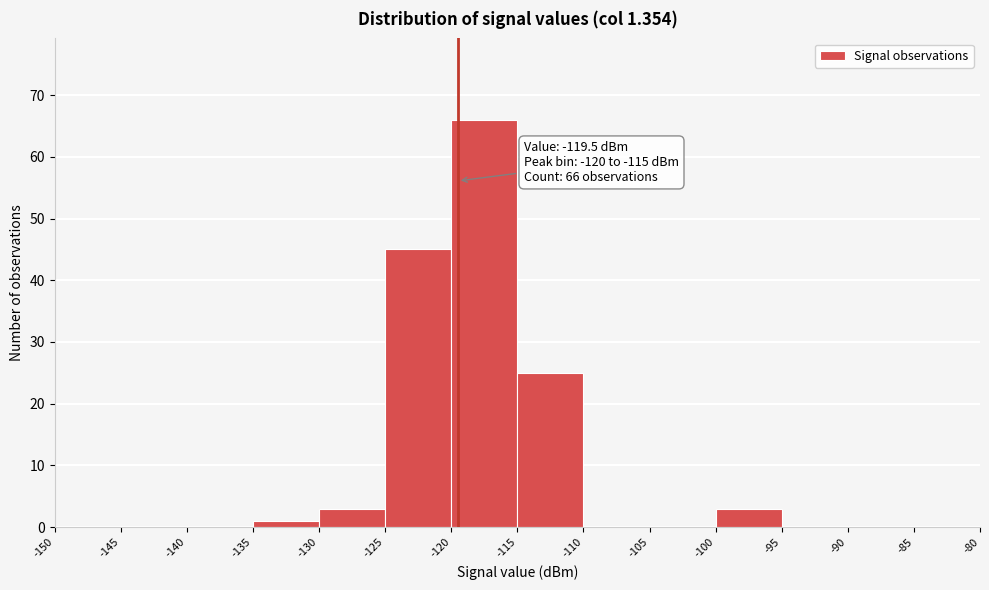

Over which range of the x-axis is the bar tallest?

-120 to -115